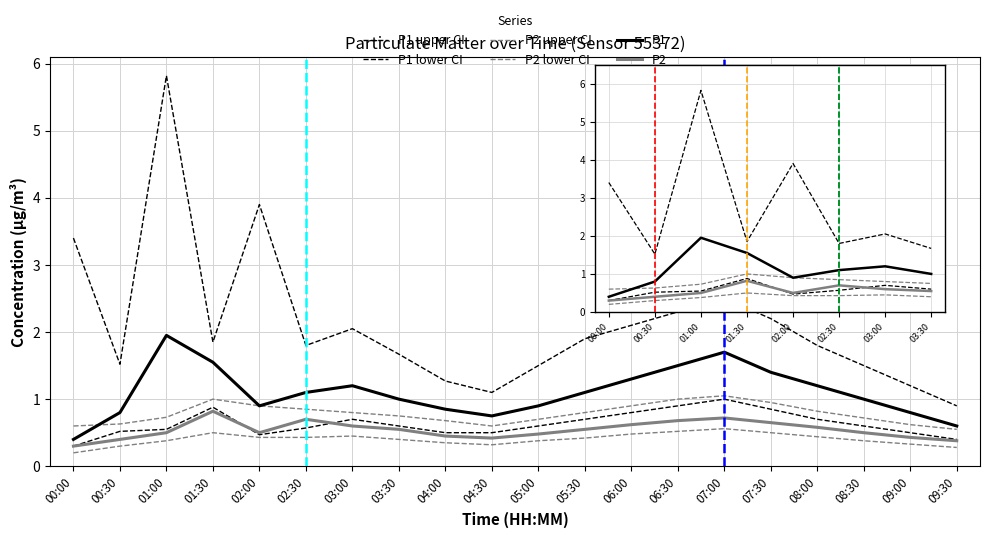

What is the difference between the highest and lowest values at 02:30?

1.4